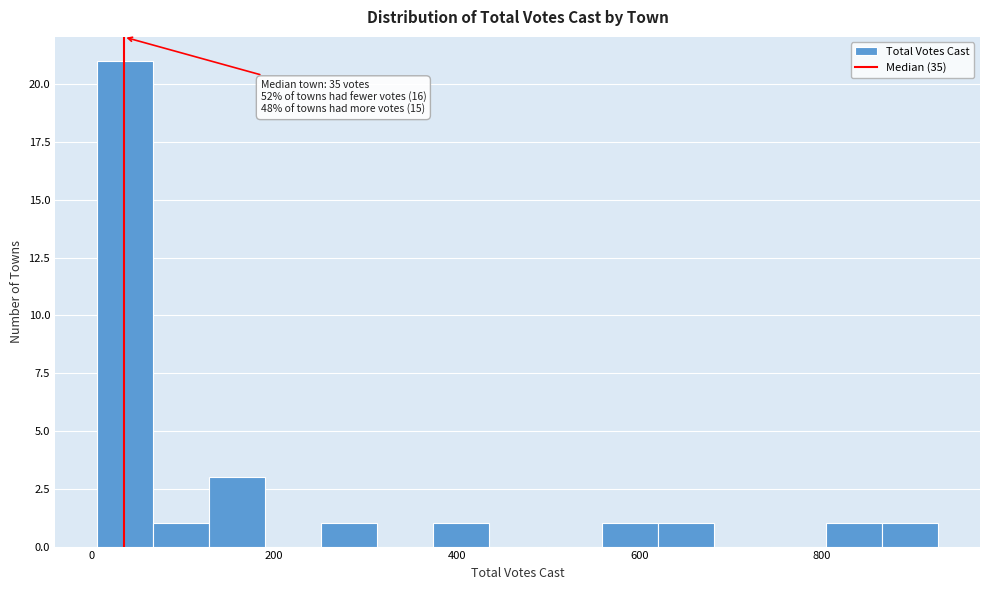

Around what value on the x-axis is the tallest bar? Give the approximate position of its centre, as read against the axis.

40